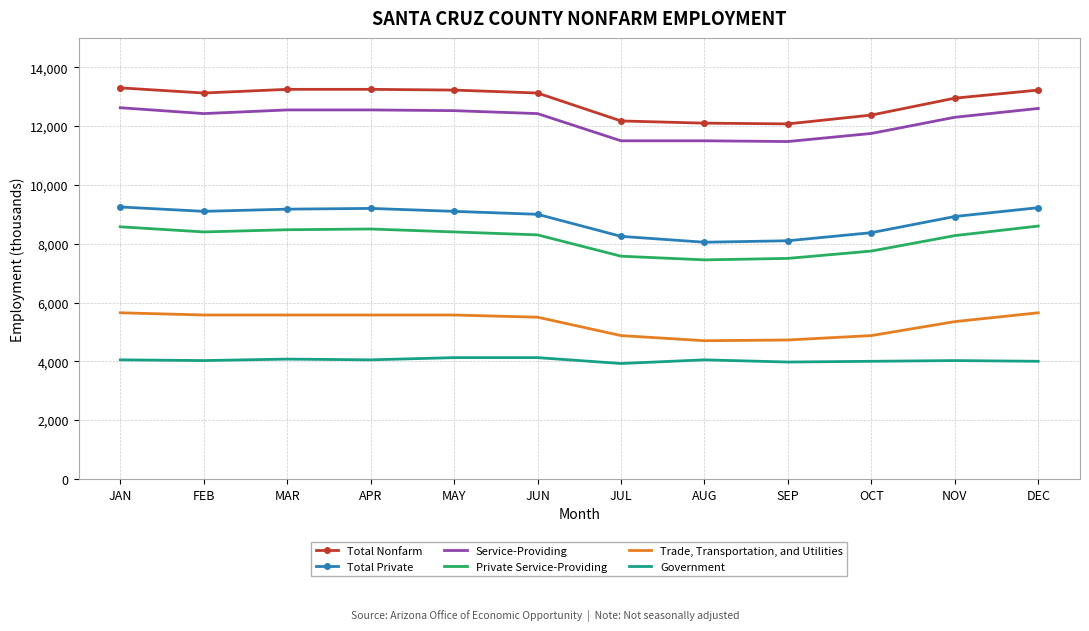

True or false: Government has more than 0 interior local peaks.

True